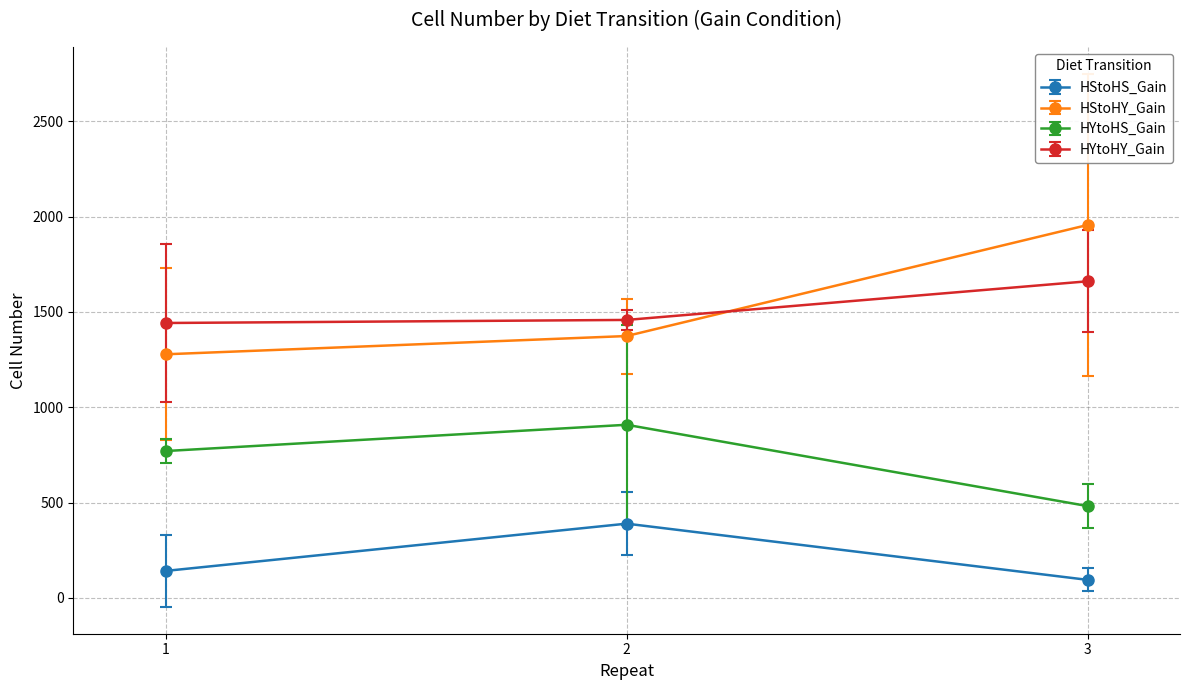

What is the greatest value displayed?

1956.8